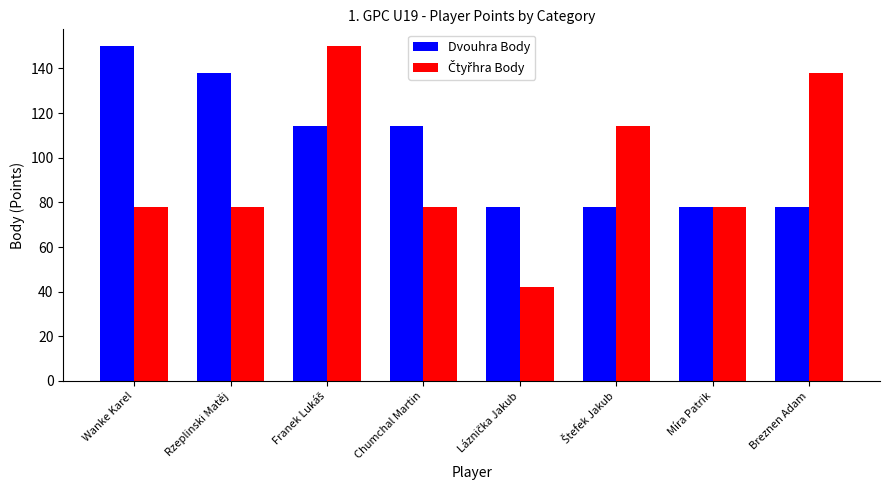

At how many categories does at least one series exceed 143?

2